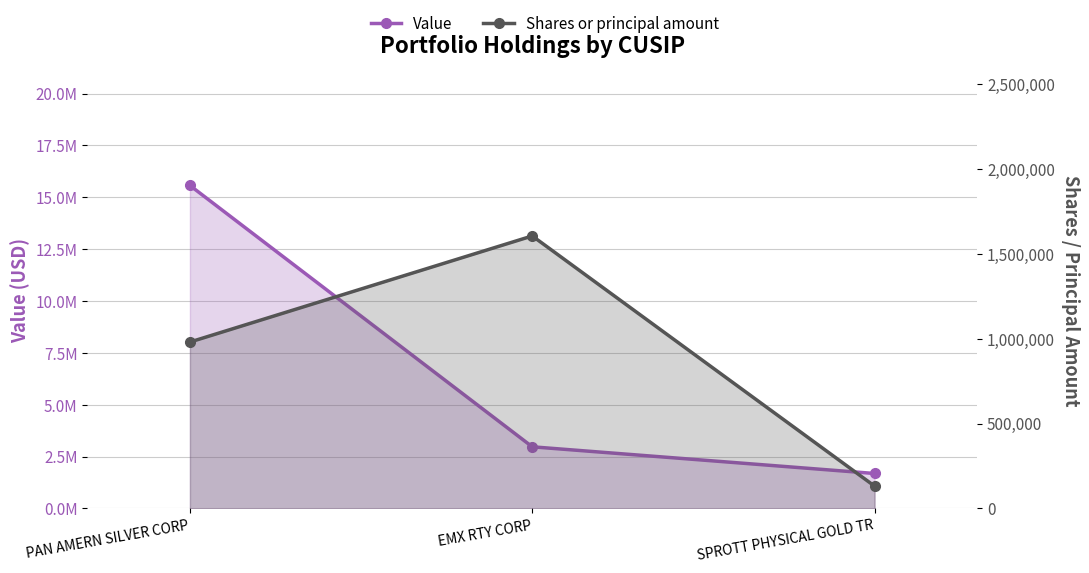

What value does the Shares or principal amount series have at SPROTT PHYSICAL GOLD TR?

131673